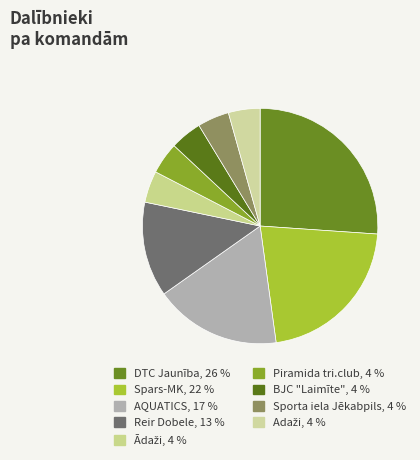

Which slice is the largest?

DTC Jaunība